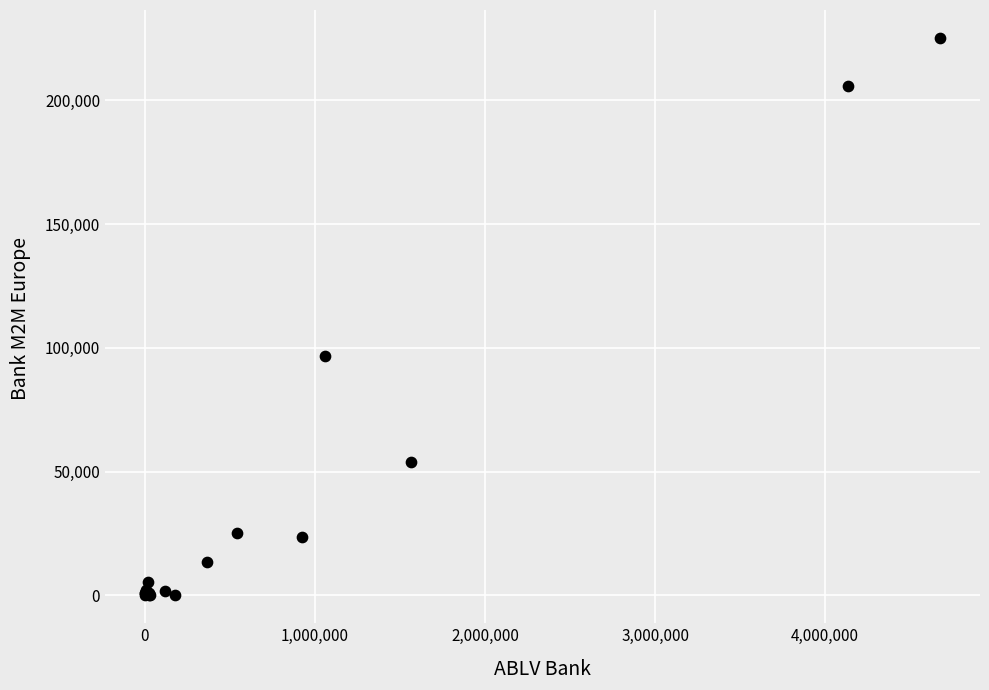

What Y value in the scatter plot is closest to 112647?

96683